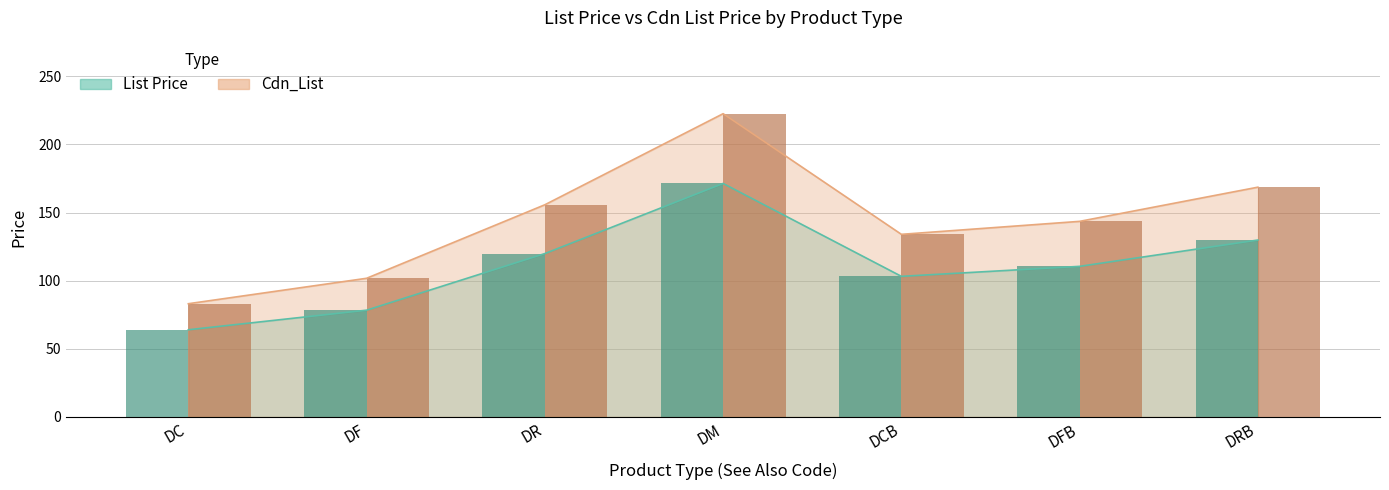

At which label does List Price first exceed 110?

DR